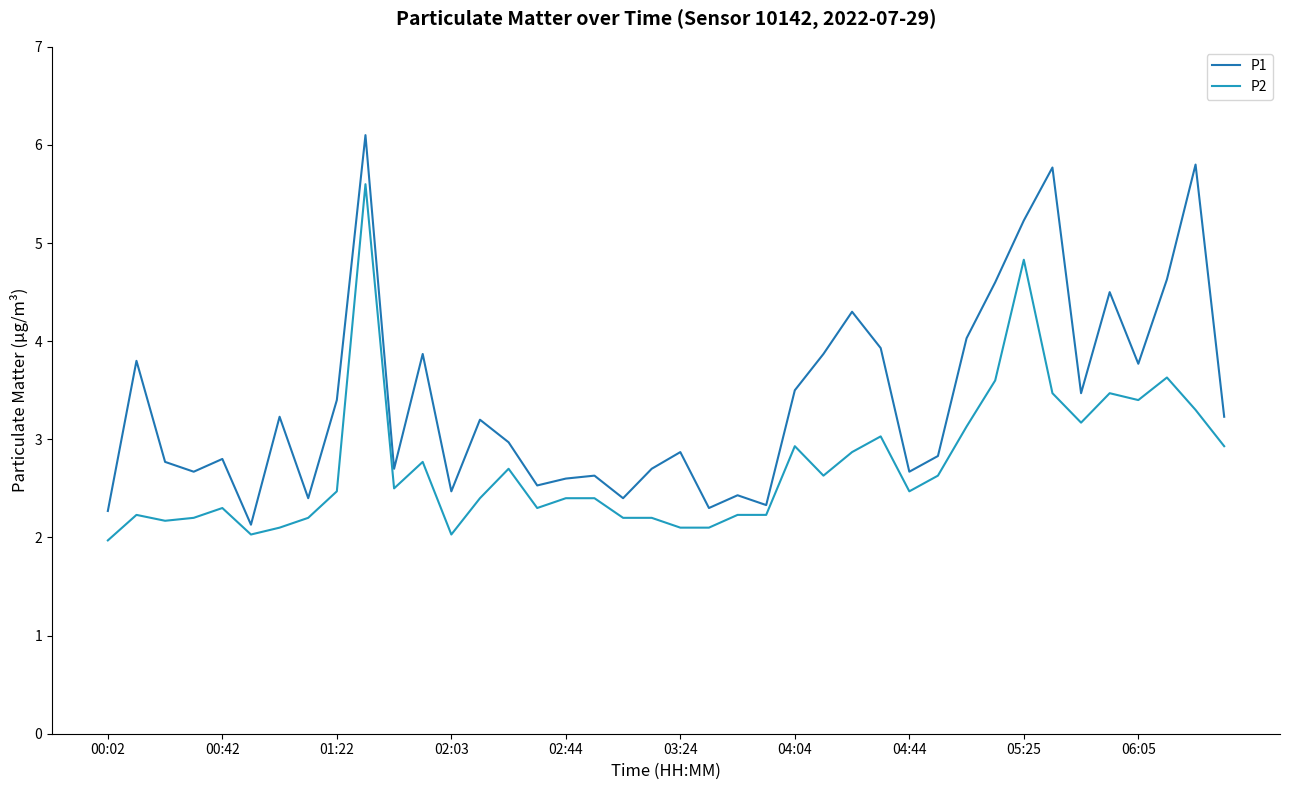

What are all the series names shown in the legend?

P1, P2